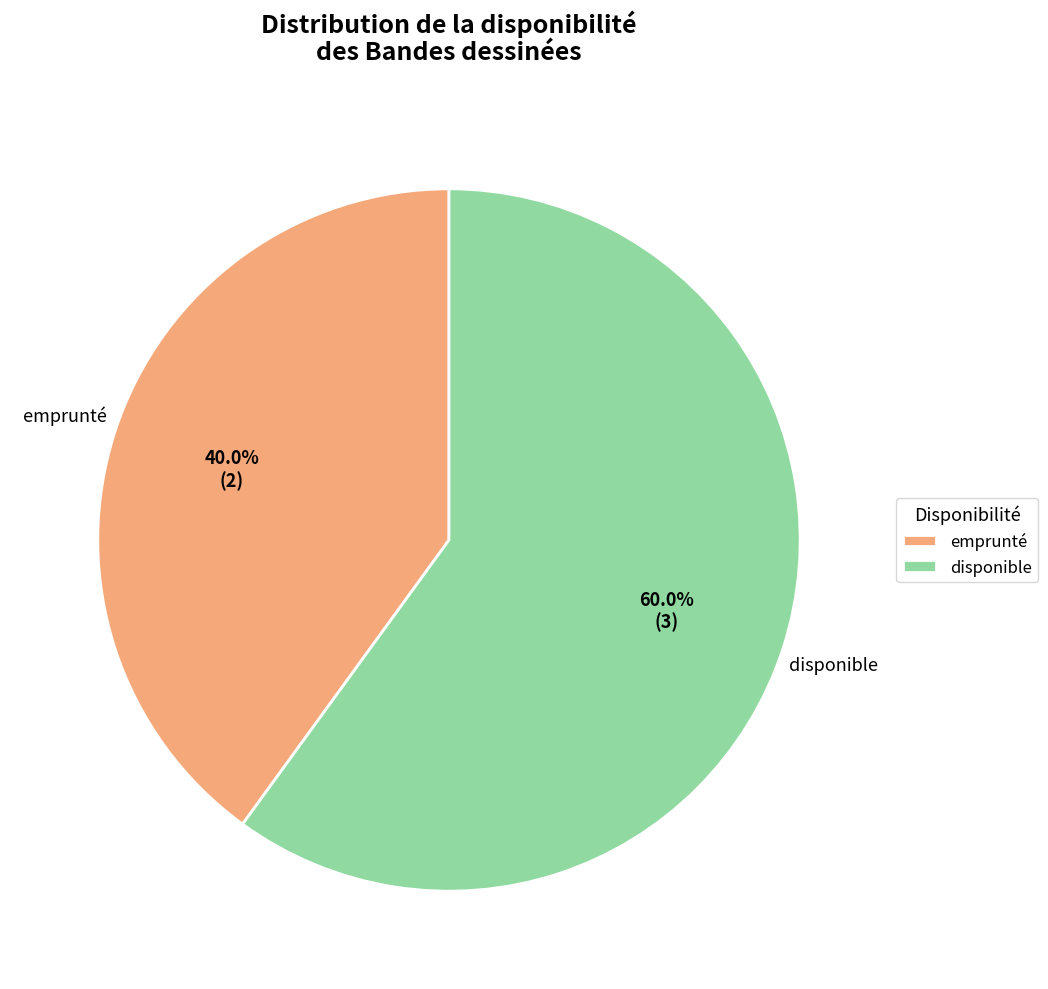

Which slice represents more than half of the pie?

disponible